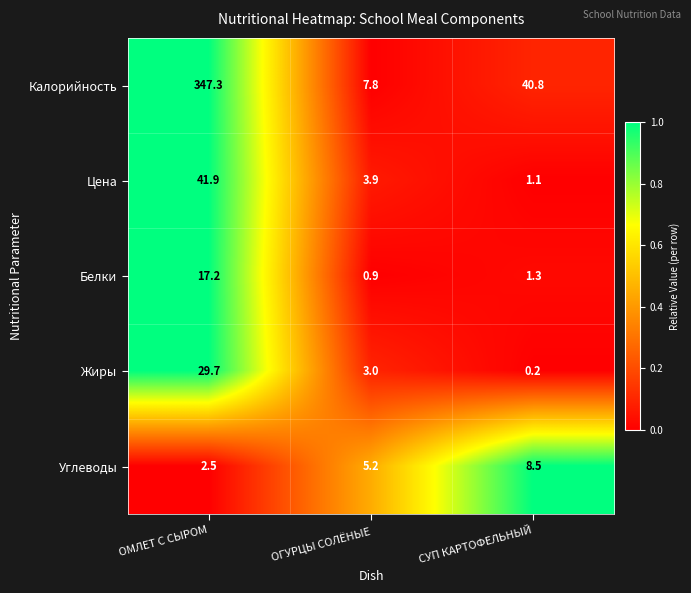

At which label does Жиры reach its minimum?

СУП КАРТОФЕЛЬНЫЙ